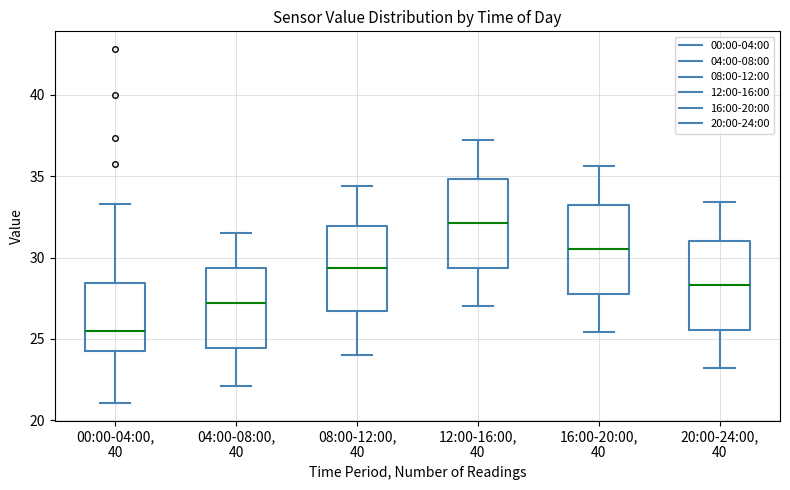

Reading left to right, read every box against the y-axis: the position of its median line, the range the box covers, and the ends of its whiskers. The values are not printed on the chart, so give them approximately, as read against the axis.

00:00-04:00, 40: median 25.5, box 24.5 to 28.5, whiskers 21.0 to 33.5
04:00-08:00, 40: median 27.0, box 24.5 to 29.5, whiskers 22.0 to 31.5
08:00-12:00, 40: median 29.5, box 26.5 to 32.0, whiskers 24.0 to 34.5
12:00-16:00, 40: median 32.0, box 29.5 to 35.0, whiskers 27.0 to 37.0
16:00-20:00, 40: median 30.5, box 28.0 to 33.0, whiskers 25.5 to 35.5
20:00-24:00, 40: median 28.5, box 25.5 to 31.0, whiskers 23.0 to 33.5